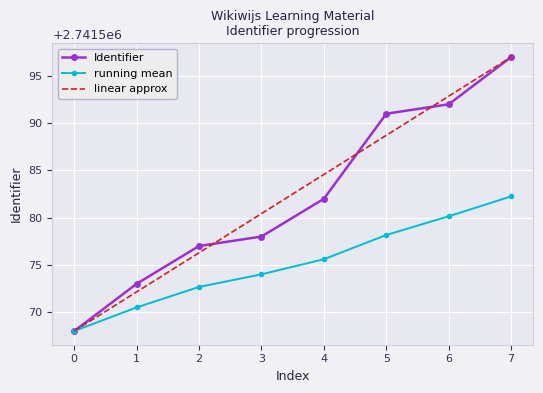

What is the value of the Identifier point at the 7th from the left?

2741592.0